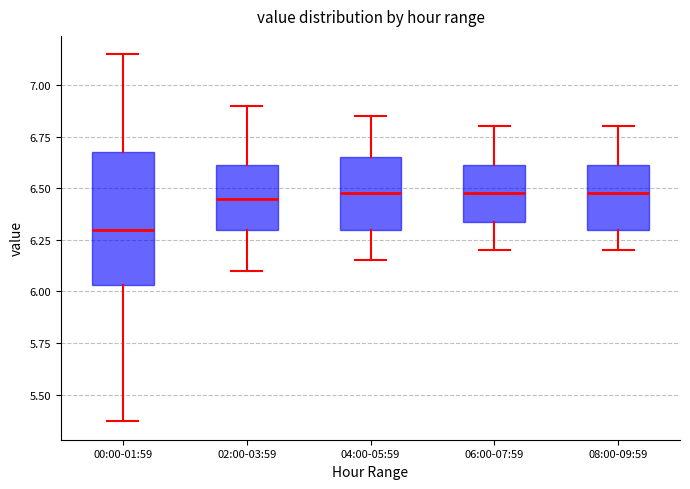

Reading left to right, read every box against the y-axis: the position of its median line, the range the box covers, and the ends of its whiskers. The values are not printed on the chart, so give them approximately, as read against the axis.

00:00-01:59: median 6.30, box 6.05 to 6.70, whiskers 5.35 to 7.15
02:00-03:59: median 6.45, box 6.30 to 6.60, whiskers 6.10 to 6.90
04:00-05:59: median 6.50, box 6.30 to 6.65, whiskers 6.15 to 6.85
06:00-07:59: median 6.50, box 6.35 to 6.60, whiskers 6.20 to 6.80
08:00-09:59: median 6.50, box 6.30 to 6.60, whiskers 6.20 to 6.80